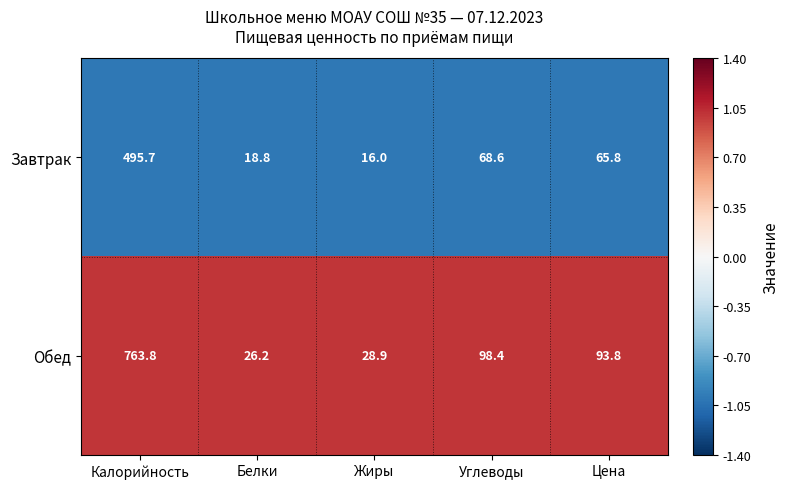

True or false: Завтрак has a value of 18.8 at Белки.

True